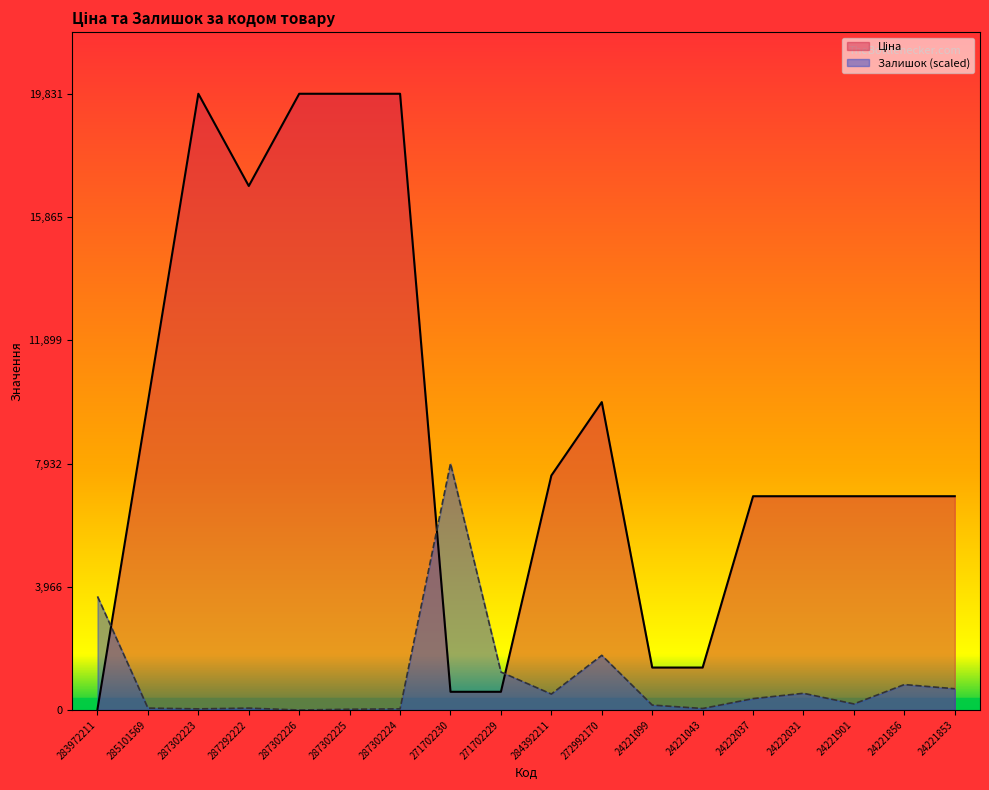

Rank the categories by Ціна value from highest to lowest.

287302223, 287302226, 287302225, 287302224, 287292222, 285101569, 272992170, 284392211, 24222037, 24222031, 24221901, 24221856, 24221853, 24221099, 24221043, 271702230, 271702229, 283972211